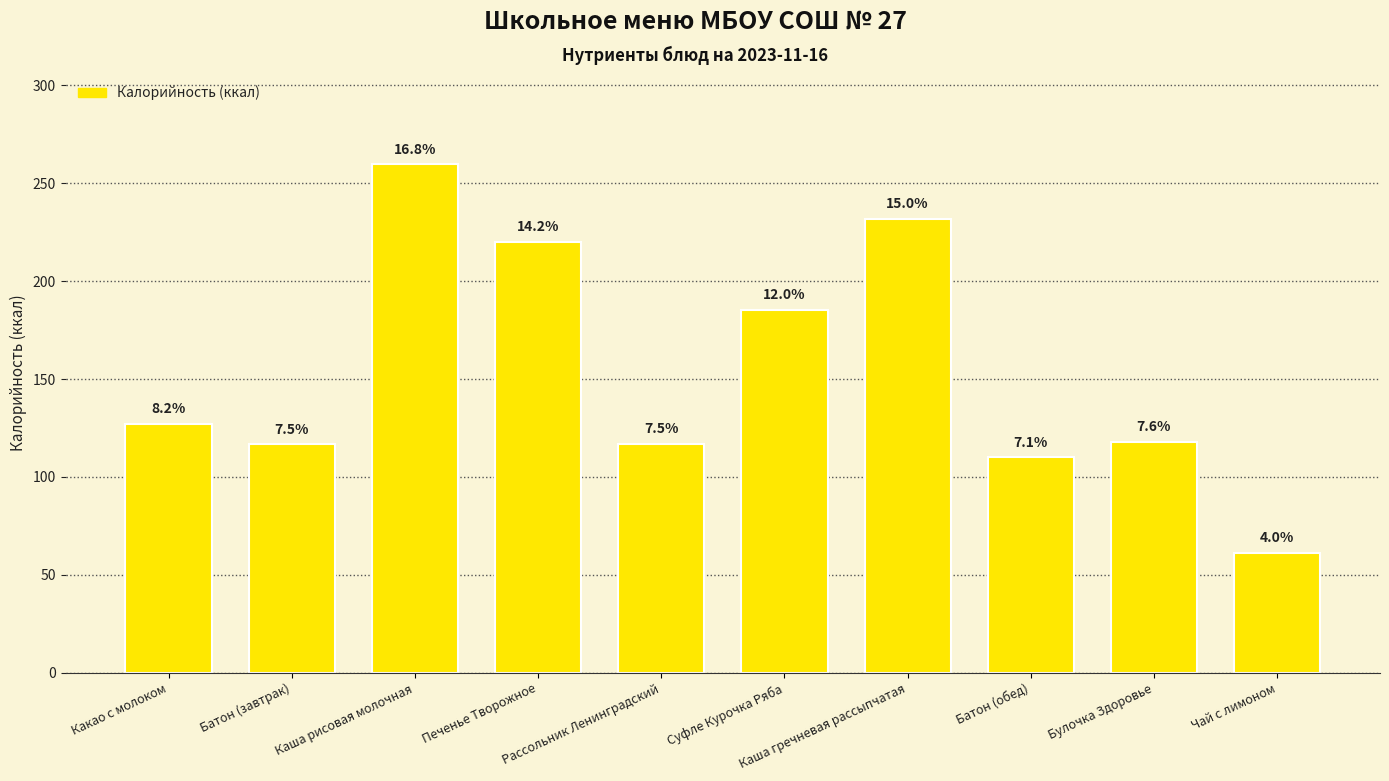

How many bars are there in total?

10